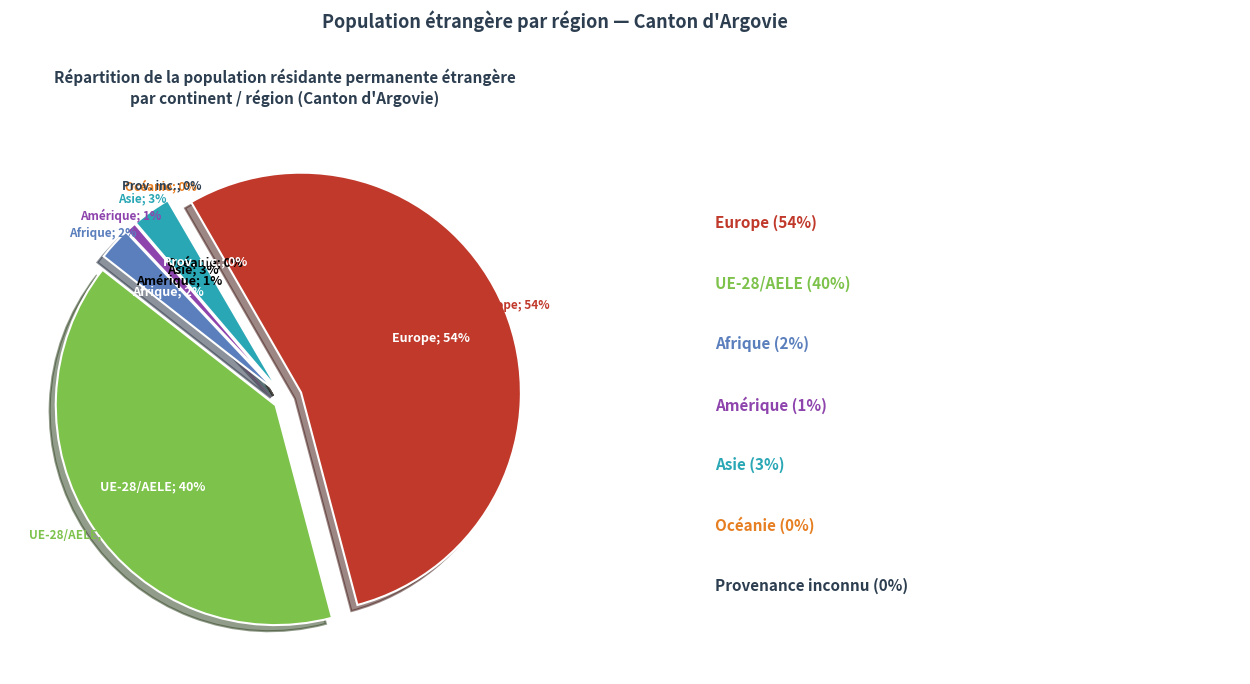

Is there a majority slice in this chart?

Yes